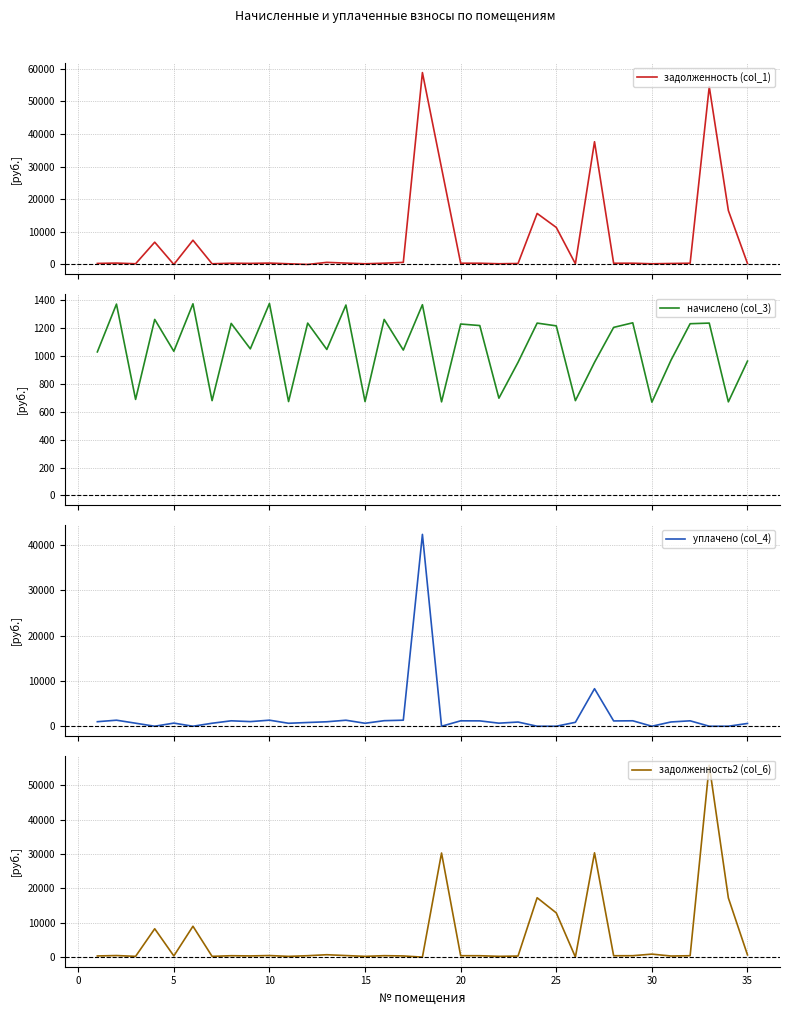

What is the minimum value for начислено (col_3)?

669.4